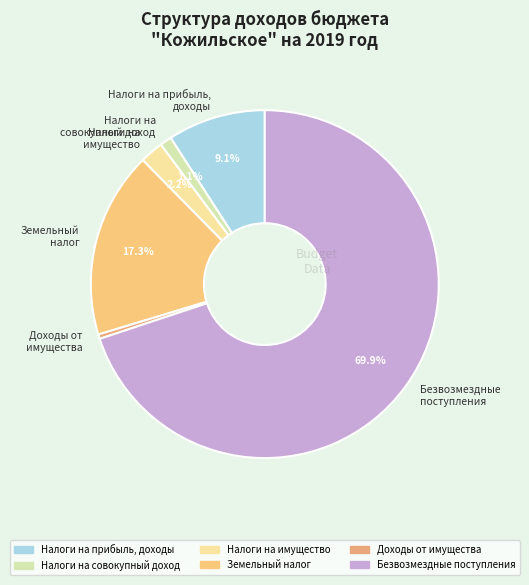

Rank the categories by value from lowest to highest.

Доходы от имущества, Налоги на совокупный доход, Налоги на имущество, Налоги на прибыль, доходы, Земельный налог, Безвозмездные поступления